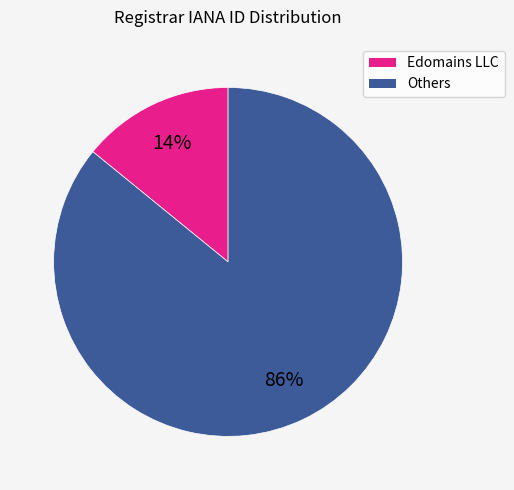

How many segments does this pie chart have?

2